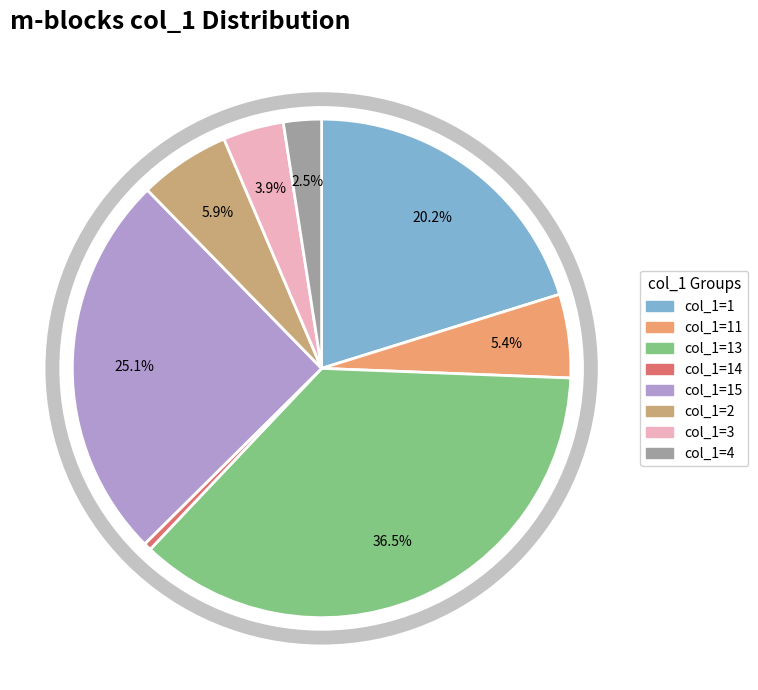

Is there a majority slice in this chart?

No